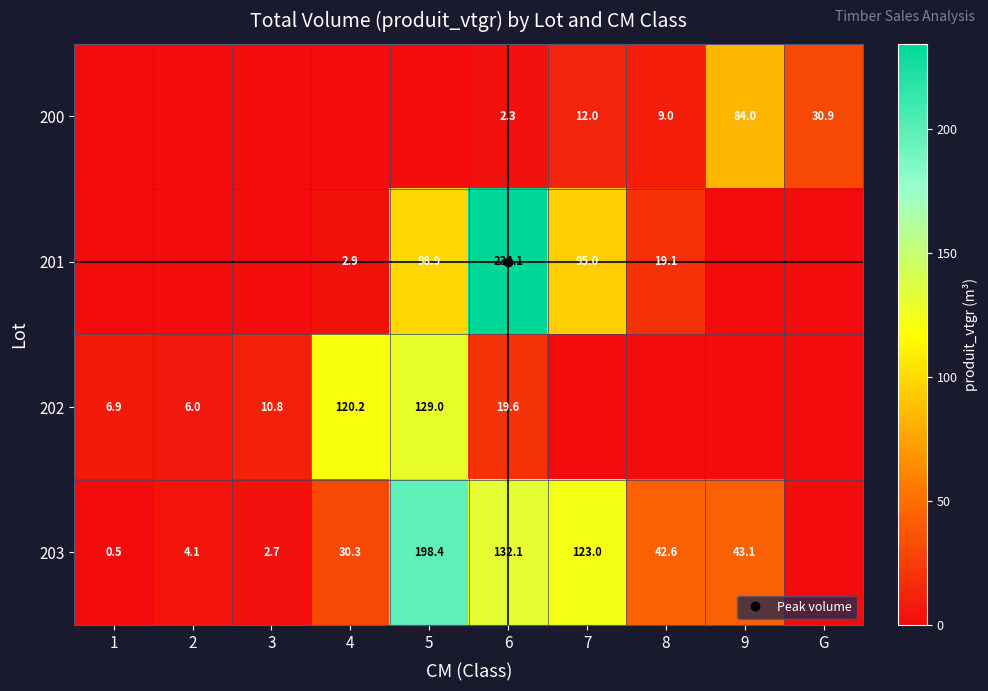

Which category has the lowest value across all series?

1